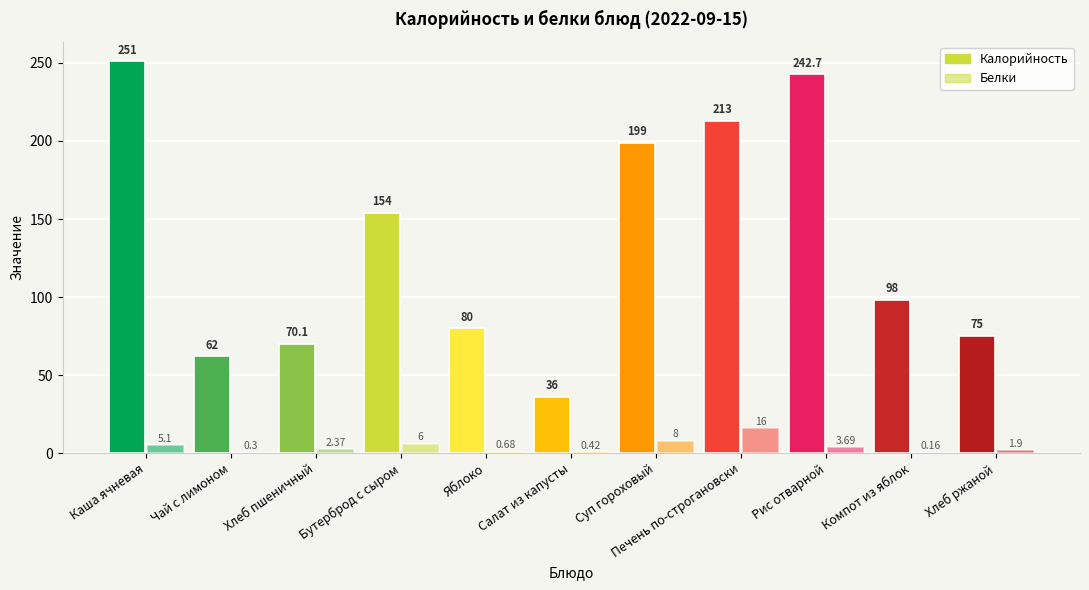

At which category is the sum across all series the highest?

Каша ячневая